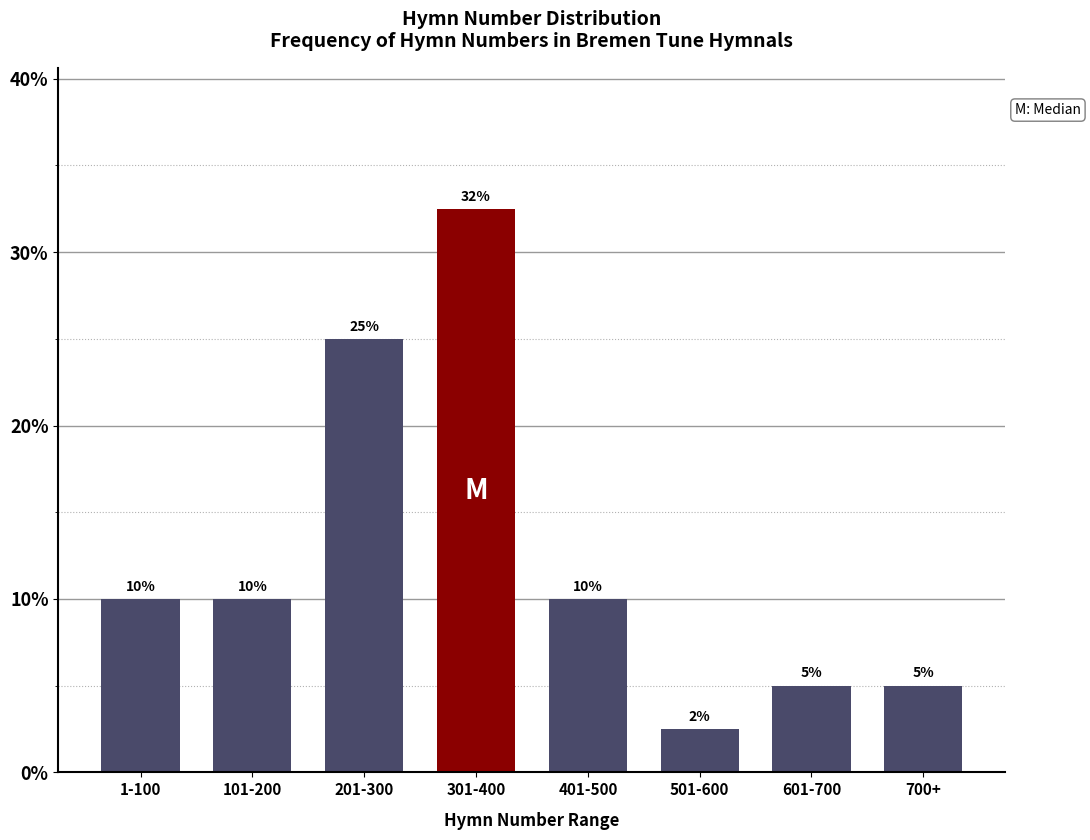

True or false: the data shows 5.0 at 700+.

True